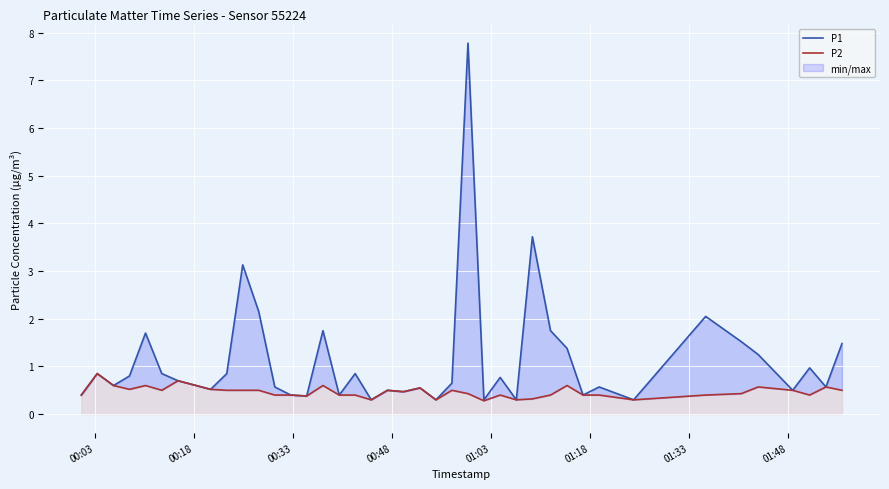

What is the smallest value displayed?

0.3